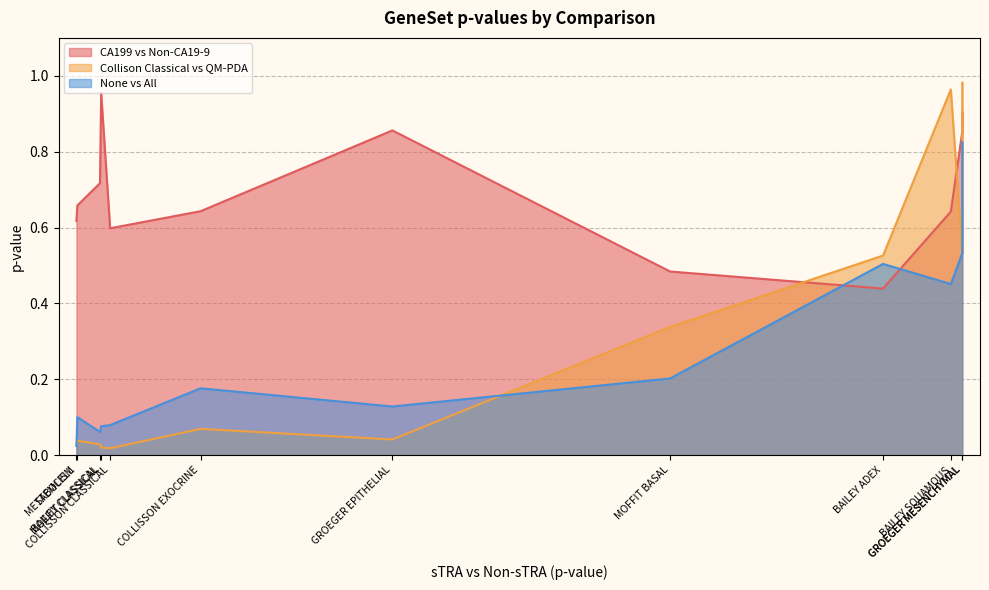

At which label does Collison Classical vs QM-PDA reach its peak?

GROEGER MESENCHYMAL